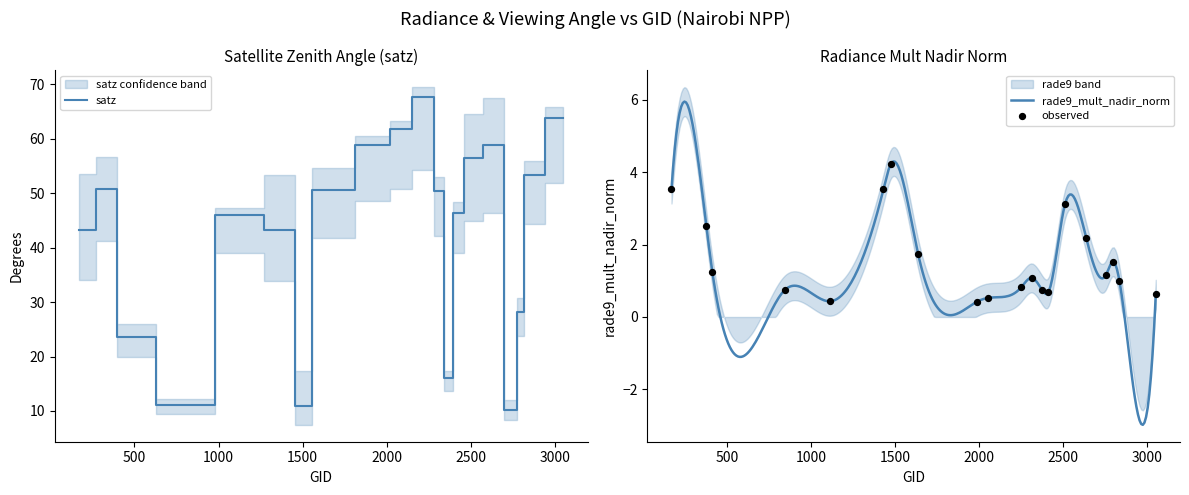

What is the lowest value of the satz series?

10.1